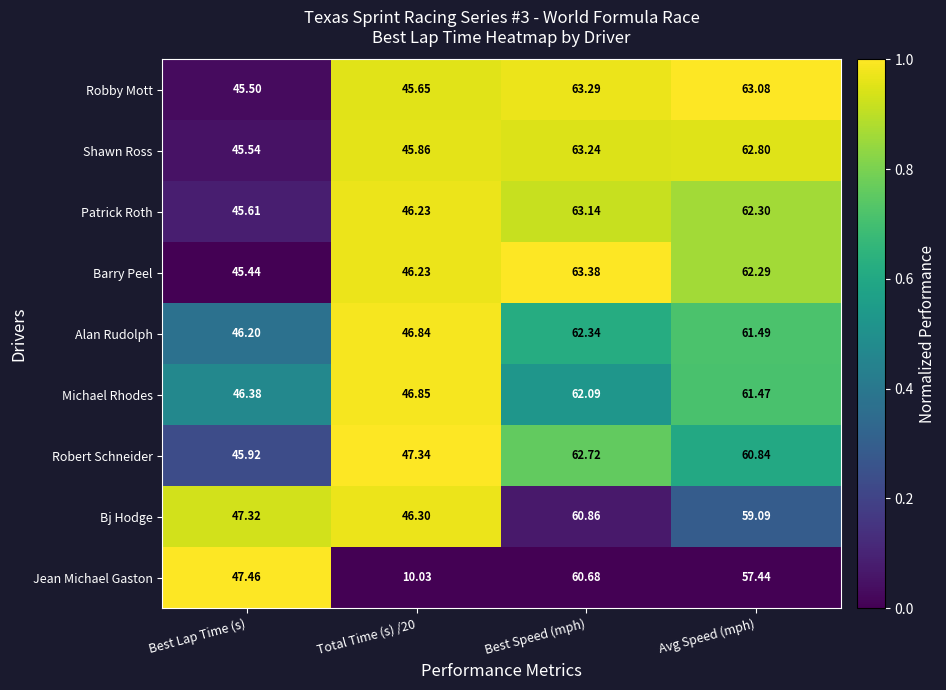

Between Best Speed (mph) and Avg Speed (mph), which series saw the biggest shift?

Jean Michael Gaston